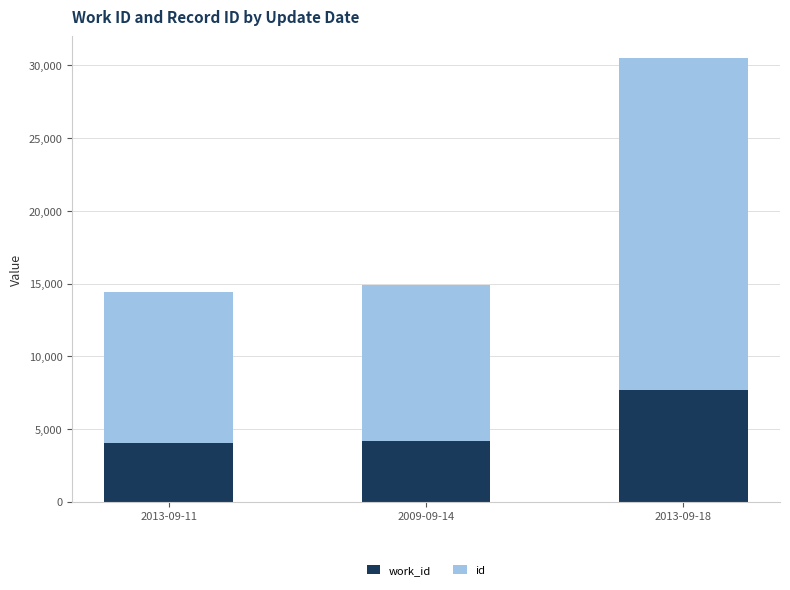

At which category is the sum across all series the highest?

2013-09-18